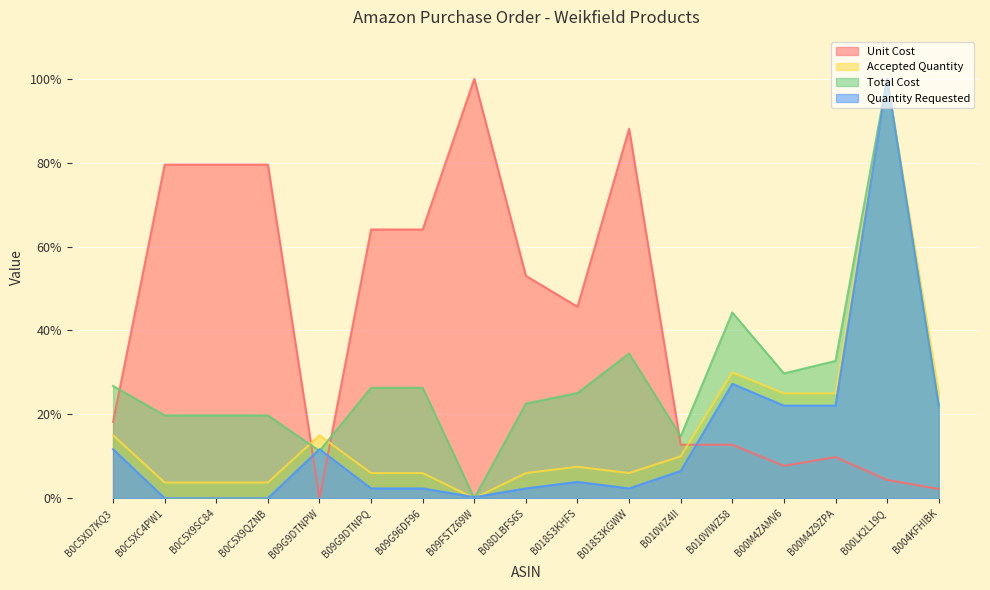

At B00M4ZAMV6, list the series in order from largest to smallest.

Total Cost, Accepted Quantity, Quantity Requested, Unit Cost